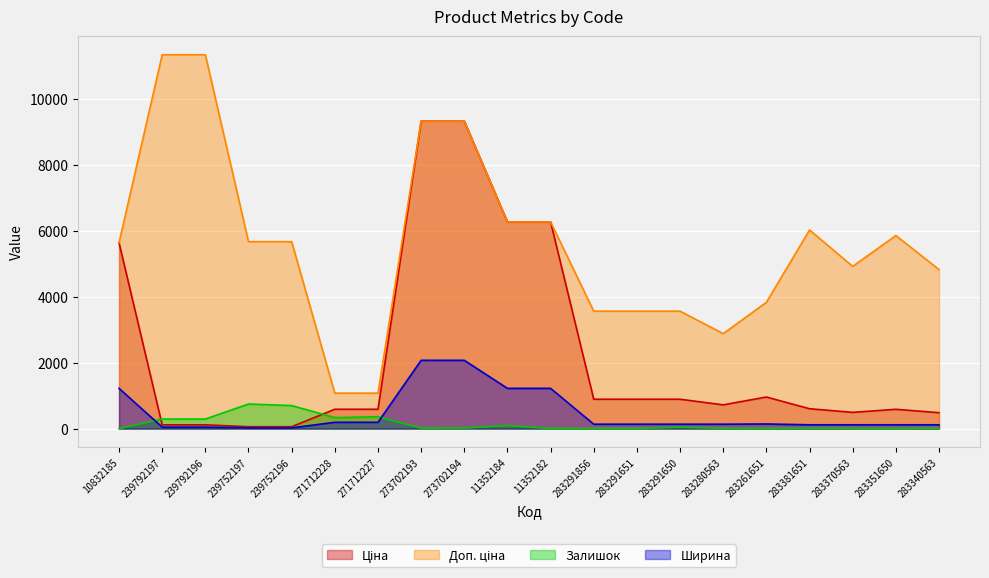

What is the difference between the Ціна values at 271712227 and 11352184?

5680.7